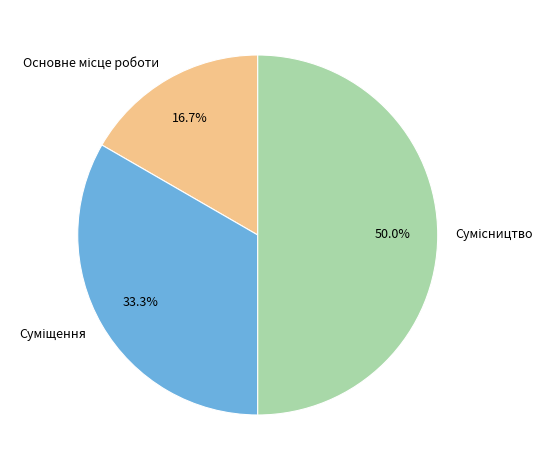

Does Сумісництво account for over 50% of the chart?

No